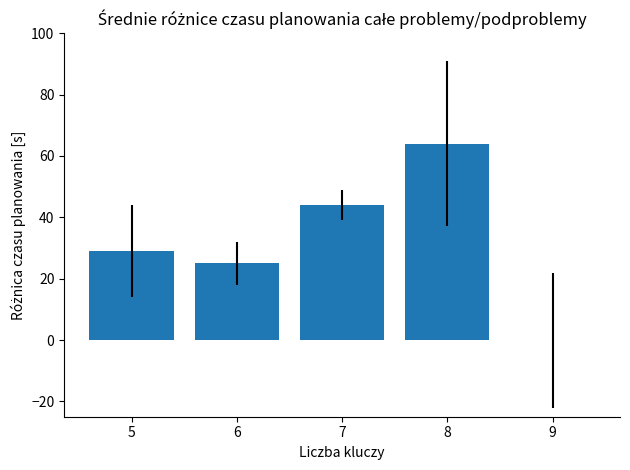

What is the change in value from 6 to 8?

+39